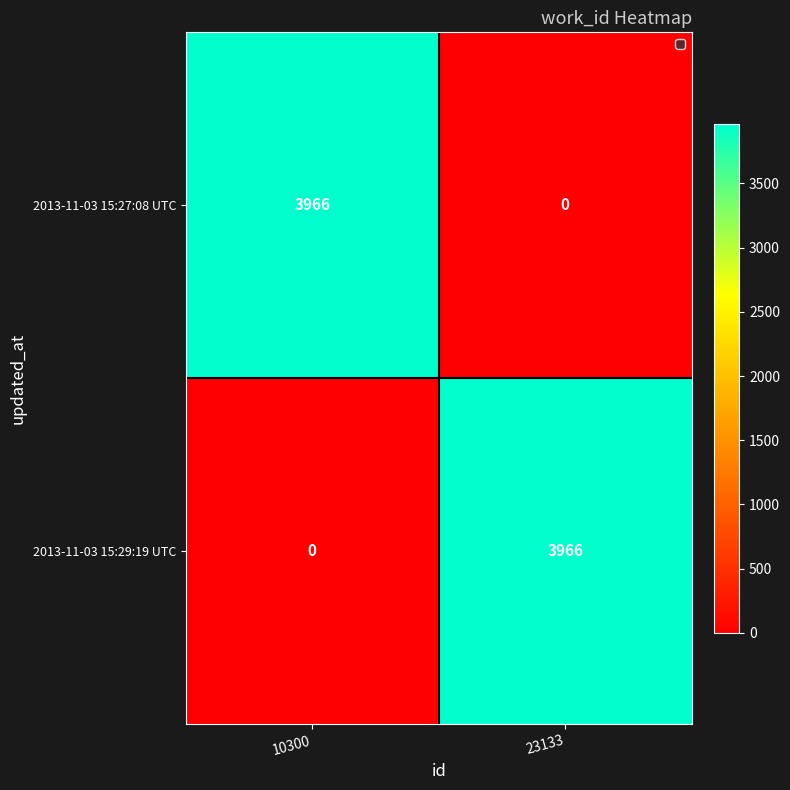

What is the sum of all 2013-11-03 15:27:08 UTC values?

3966